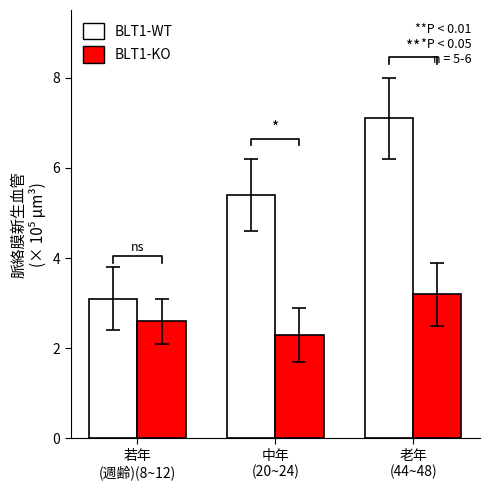

Rank the series by their maximum value, from lowest to highest.

BLT1-KO, BLT1-WT